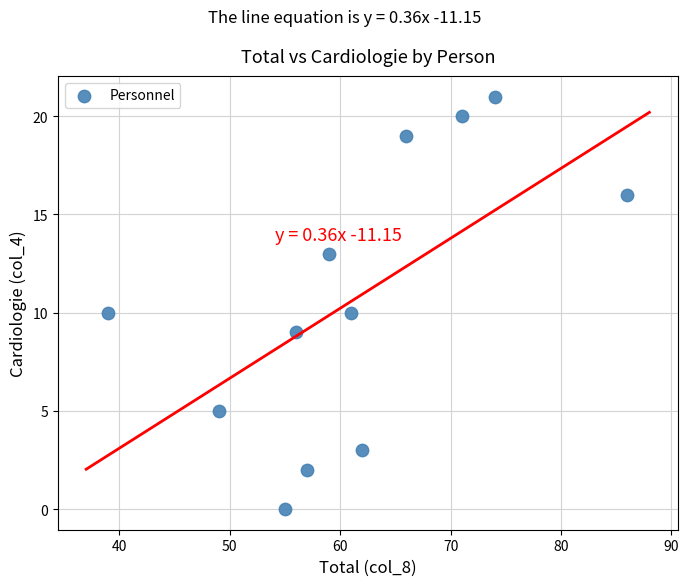

What is the average Y value?

11